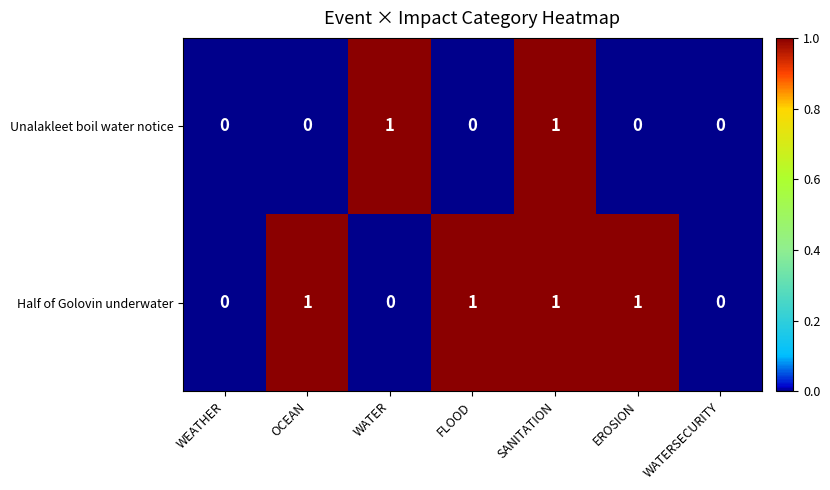

True or false: Half of Golovin underwater has a value of 1 at SANITATION.

True